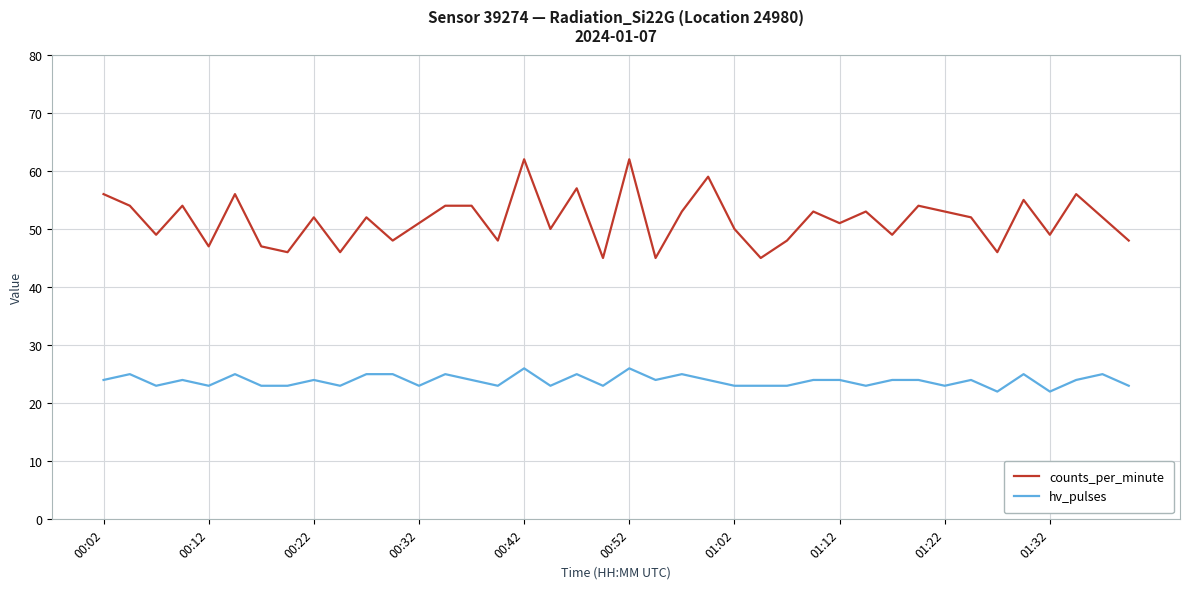

Which series has the largest range (max minus min)?

counts_per_minute